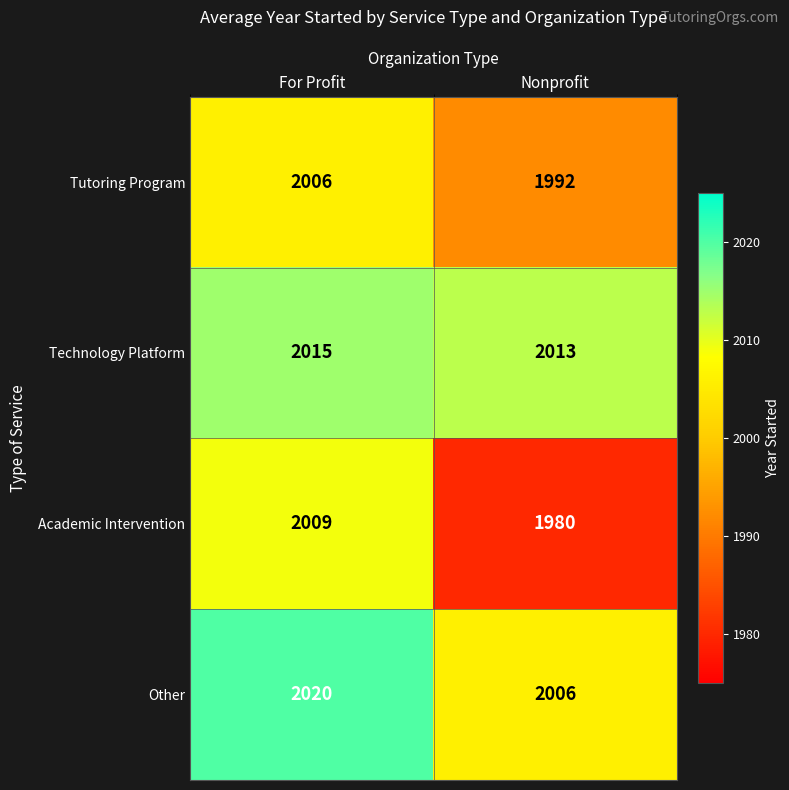

Is it true that Academic Intervention equals 1980 at Nonprofit?

True